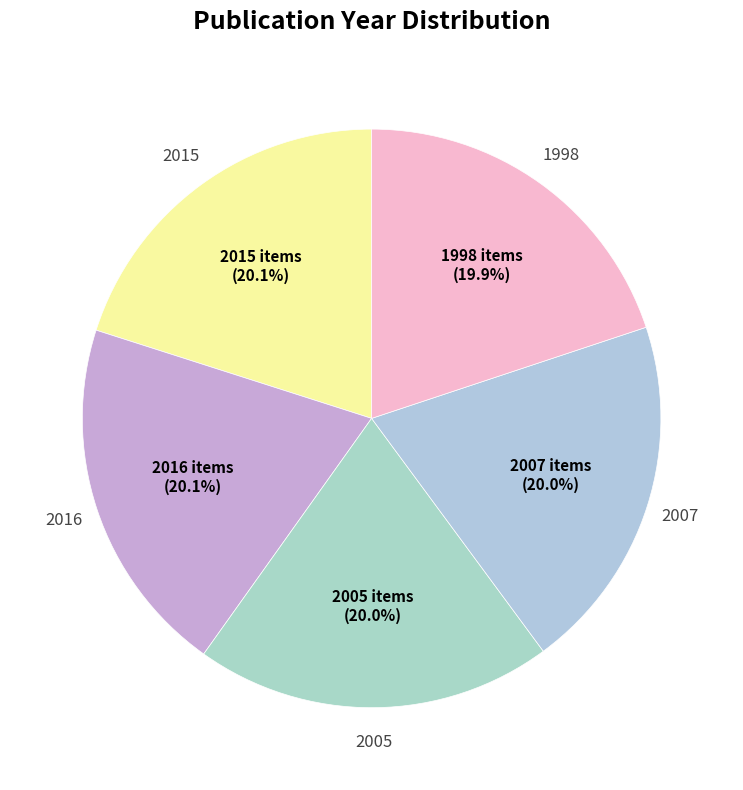

How many segments does this pie chart have?

5